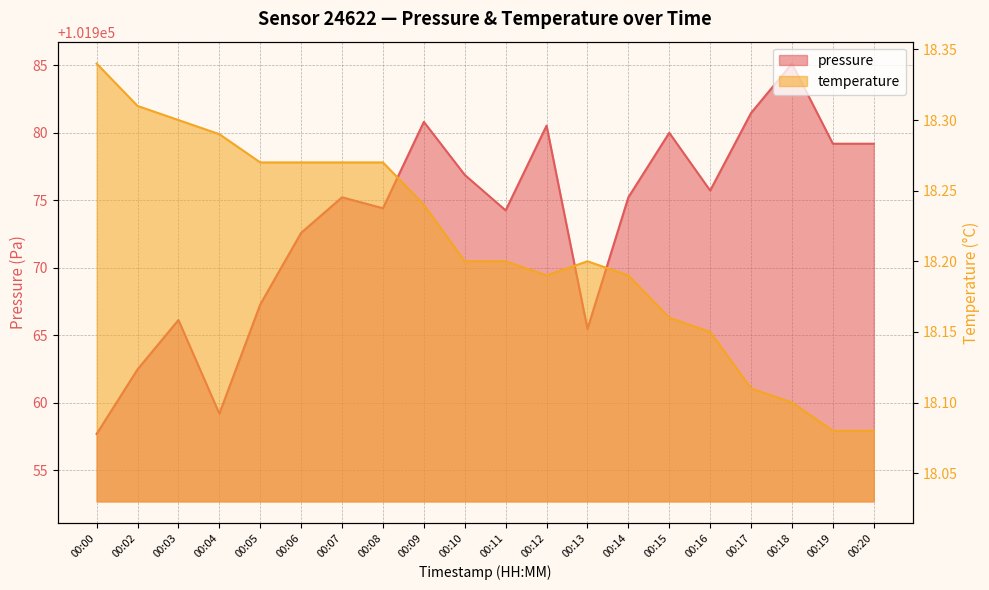

What is the sum of all pressure values?

2039468.8